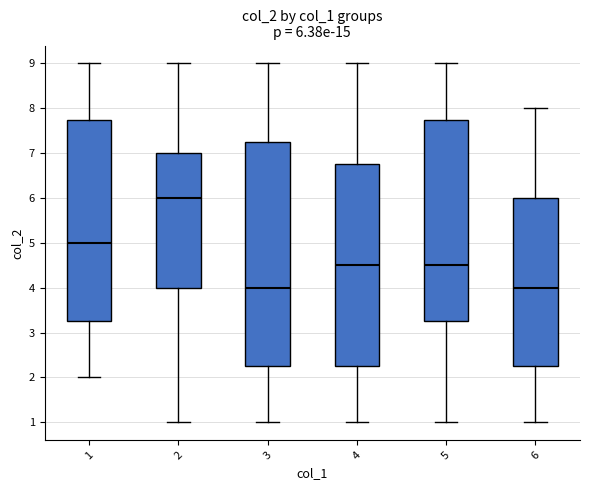

Comparing the boxes themselves (not the whiskers), which one is the tallest?

3